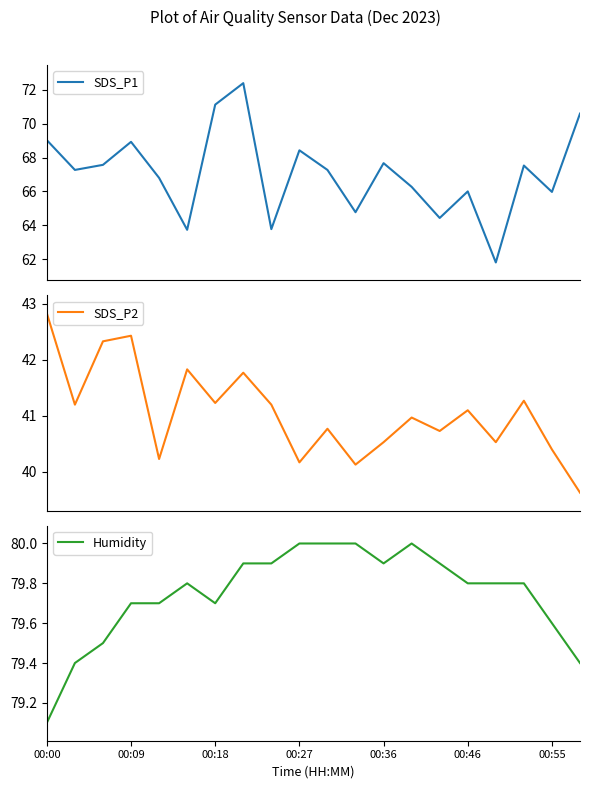

What are all the series names shown in the legend?

SDS_P1, SDS_P2, Humidity